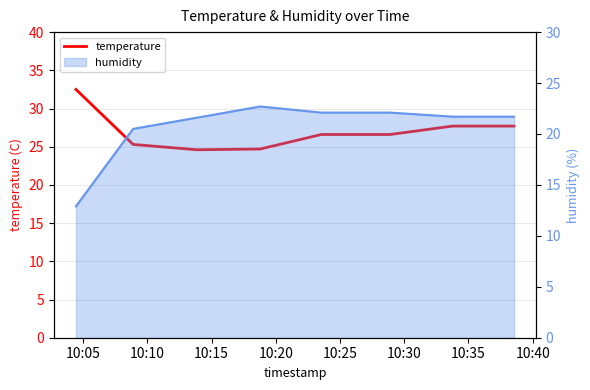

The chart shows a value of 7.4 at 10:35. True or false?

False